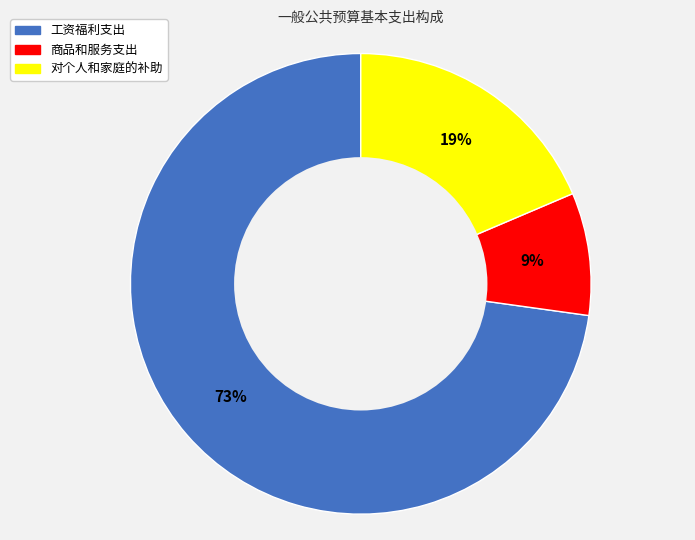

What is the smallest slice in the pie chart?

商品和服务支出